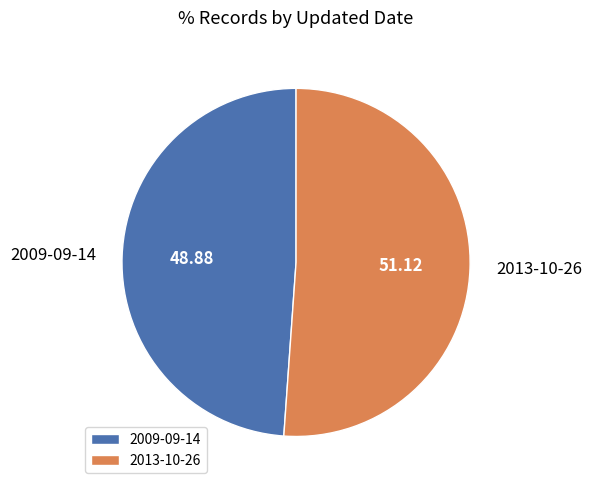

How many segments does this pie chart have?

2